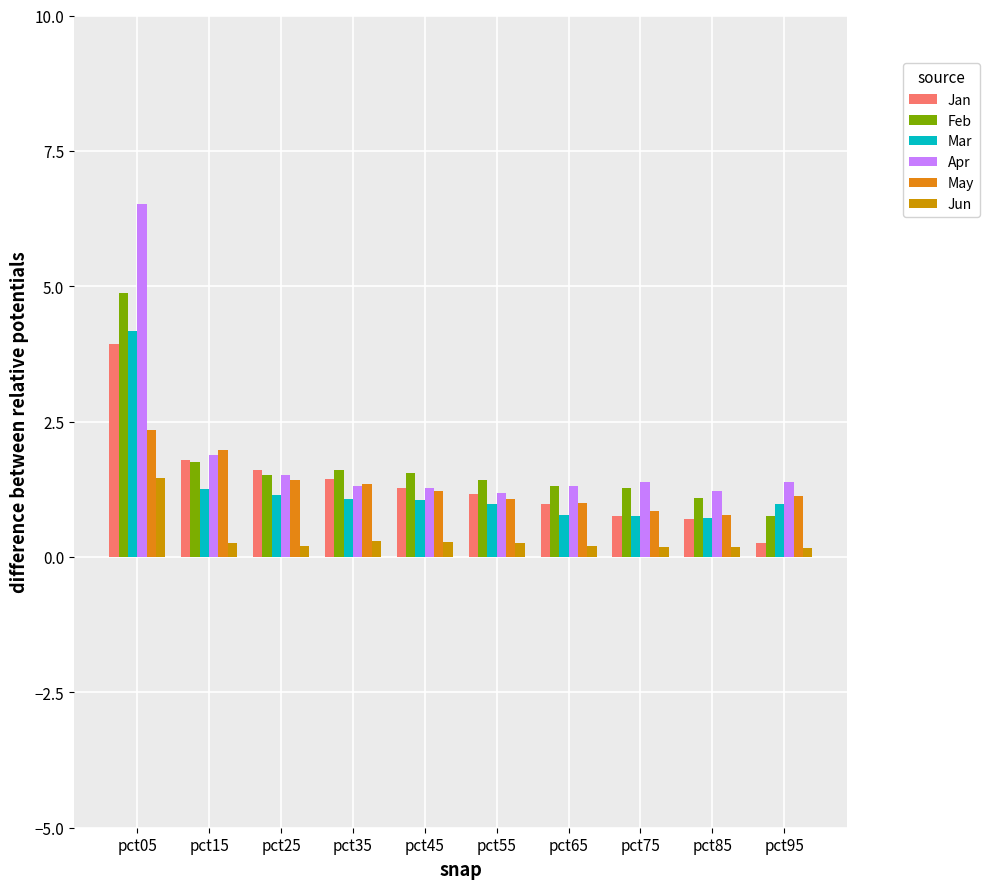

What is the spread (max minus min) of values at pct05?

5.1